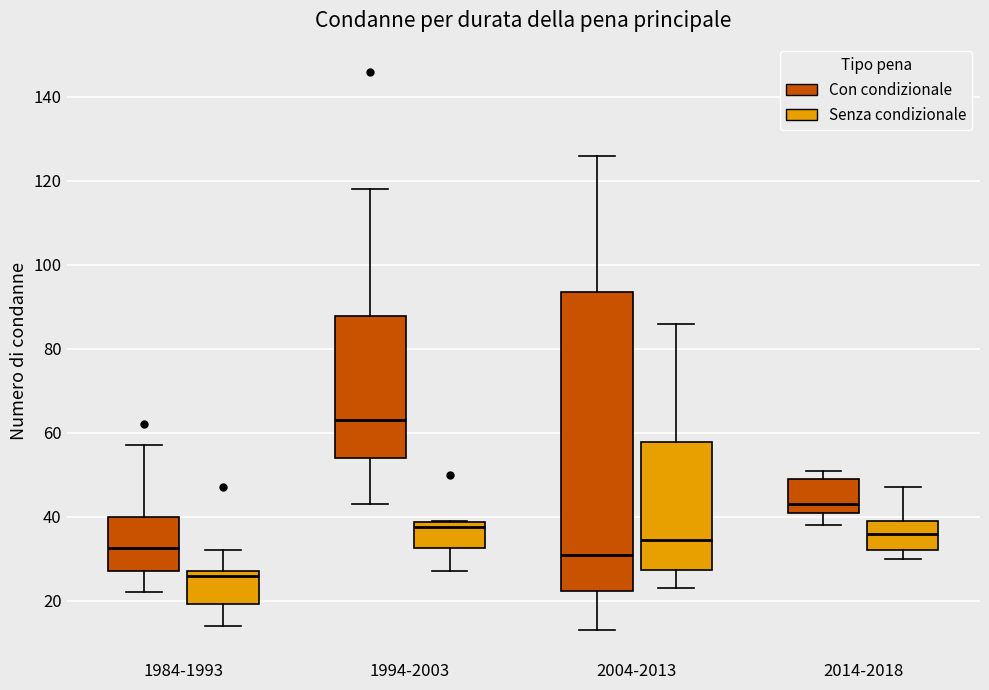

Reading left to right, transcribe this box plot: for each box, give where its median line is, the range the box spans, and where its two whiskers end, as read against the y-axis. The values are not printed on the chart, so give them approximately, as read against the axis.

1984-1993 (Con condizionale): median 32, box 28 to 40, whiskers 22 to 58
1984-1993 (Senza condizionale): median 26, box 20 to 28, whiskers 14 to 32
1994-2003 (Con condizionale): median 64, box 54 to 88, whiskers 44 to 118
1994-2003 (Senza condizionale): median 38 (just below the box's upper edge), box 32 to 38, whiskers 28 to 40
2004-2013 (Con condizionale): median 32, box 22 to 94, whiskers 14 to 126
2004-2013 (Senza condizionale): median 34, box 28 to 58, whiskers 24 to 86
2014-2018 (Con condizionale): median 44, box 42 to 50, whiskers 38 to 52
2014-2018 (Senza condizionale): median 36, box 32 to 40, whiskers 30 to 48